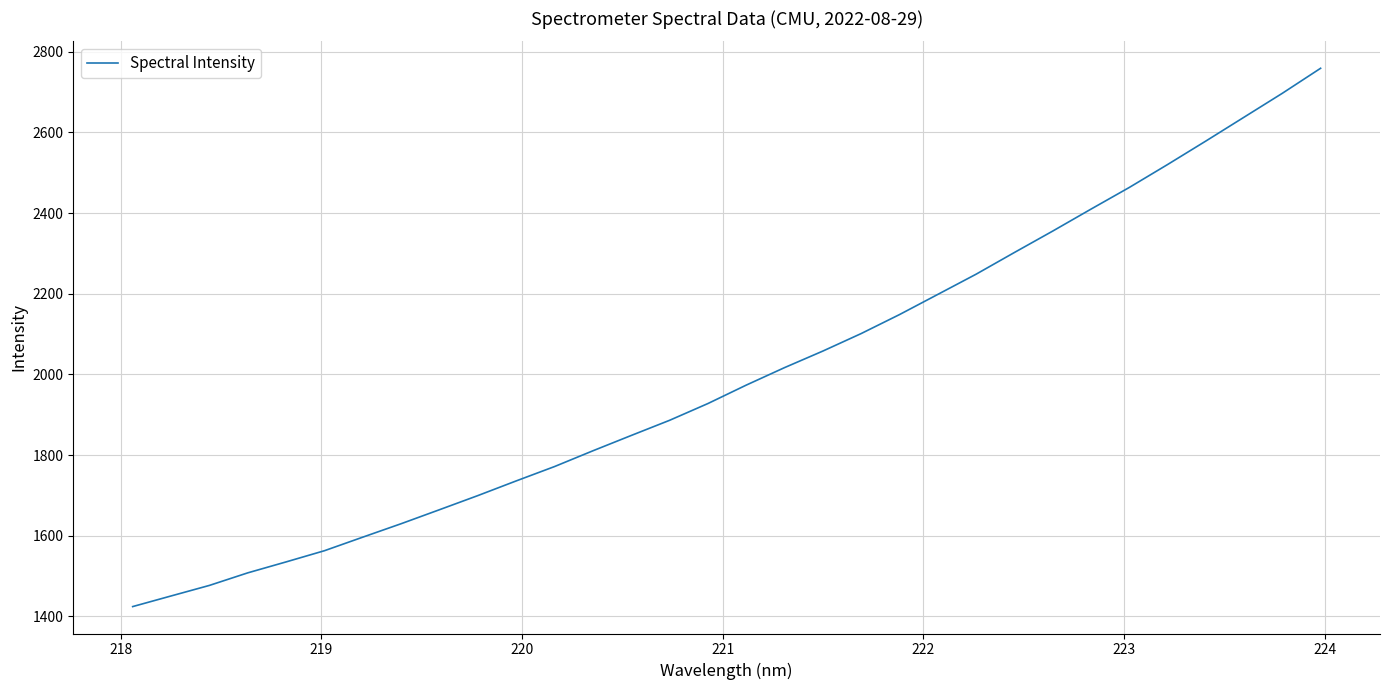

What is the maximum value shown in the chart?

2758.8